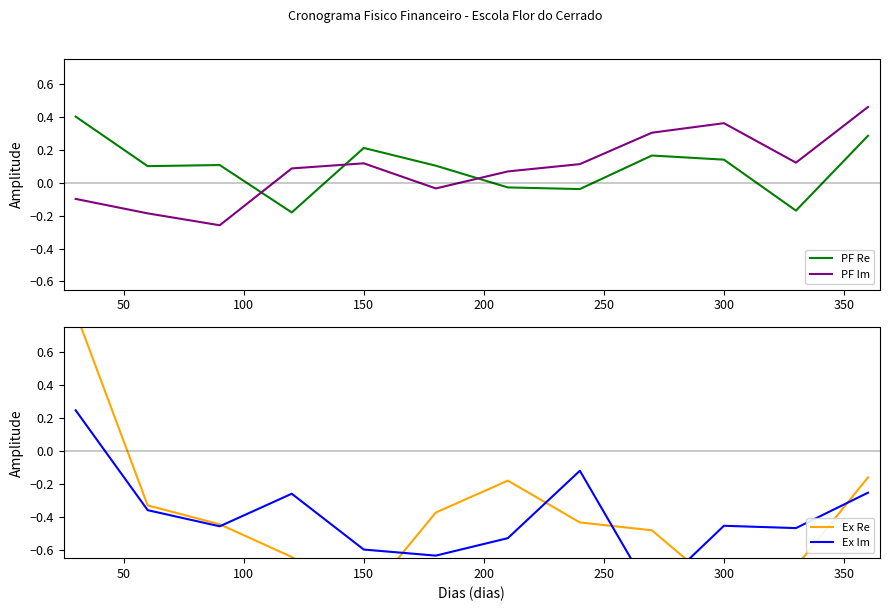

What is the maximum value shown in the chart?

0.8